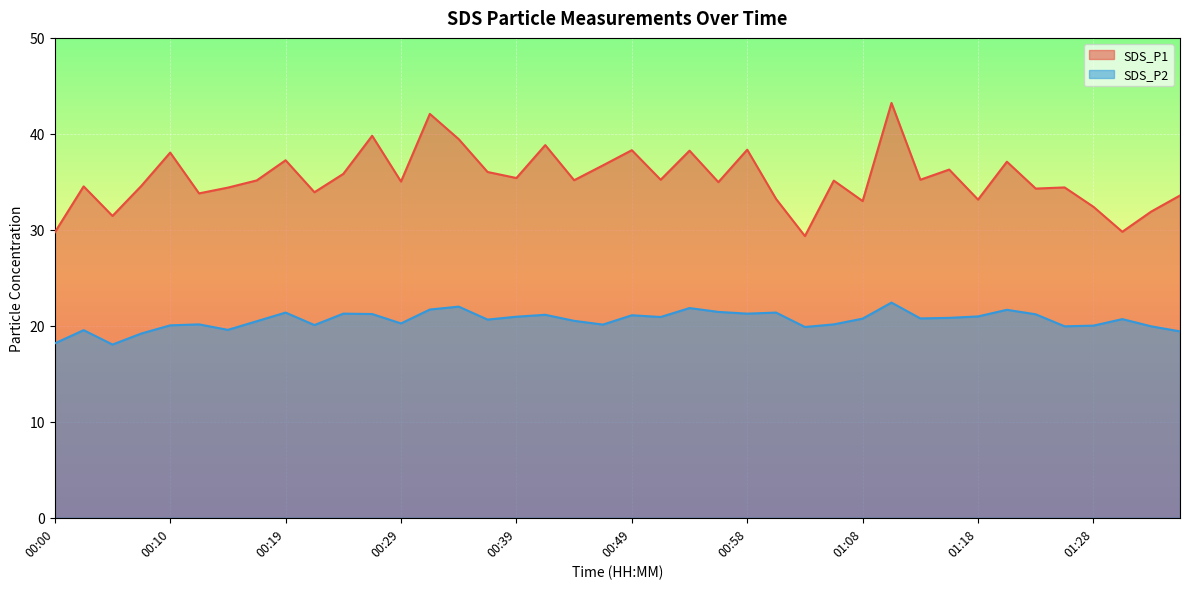

At which category does SDS_P2 reach its first local peak?

00:02